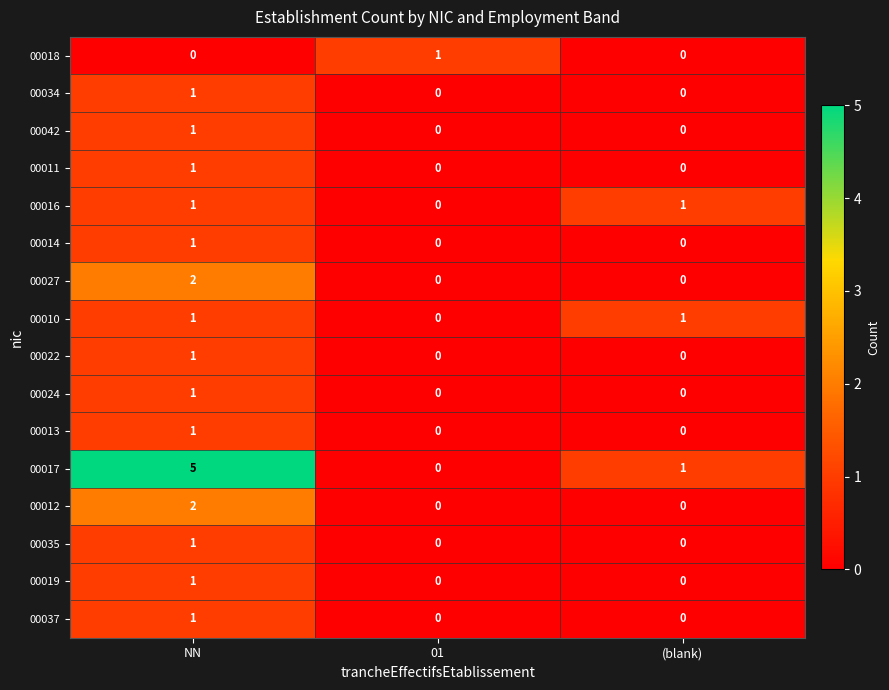

What is the spread (max minus min) of values at NN?

5